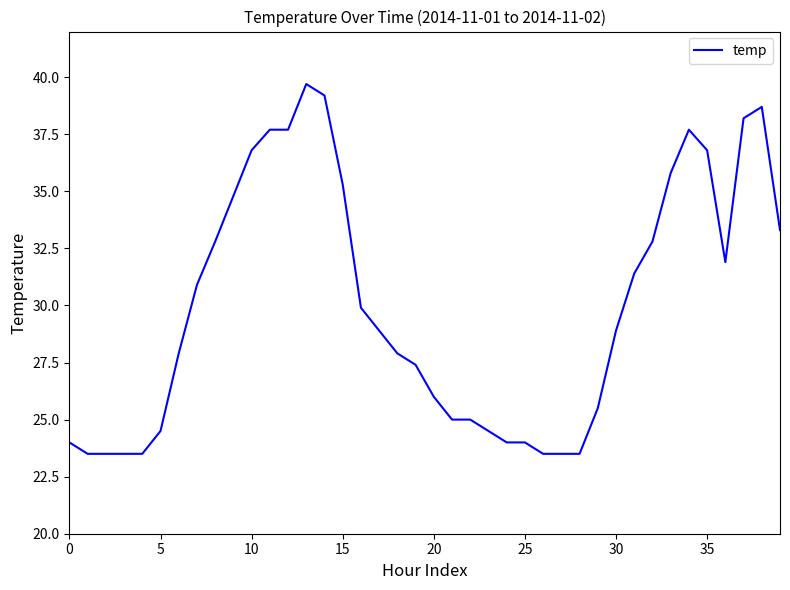

What is the difference between the maximum and minimum values?

16.2